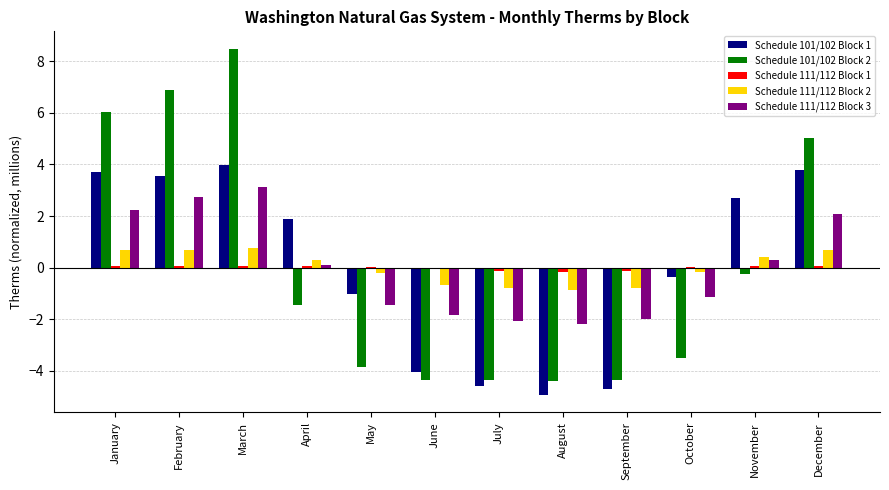

At which category is the sum across all series the highest?

March